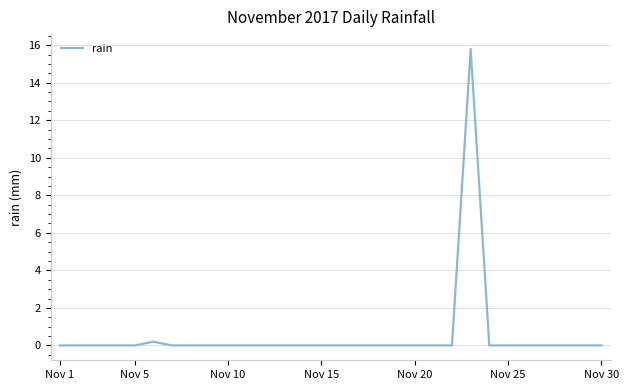

Does the chart display data point markers on the line(s)?

No